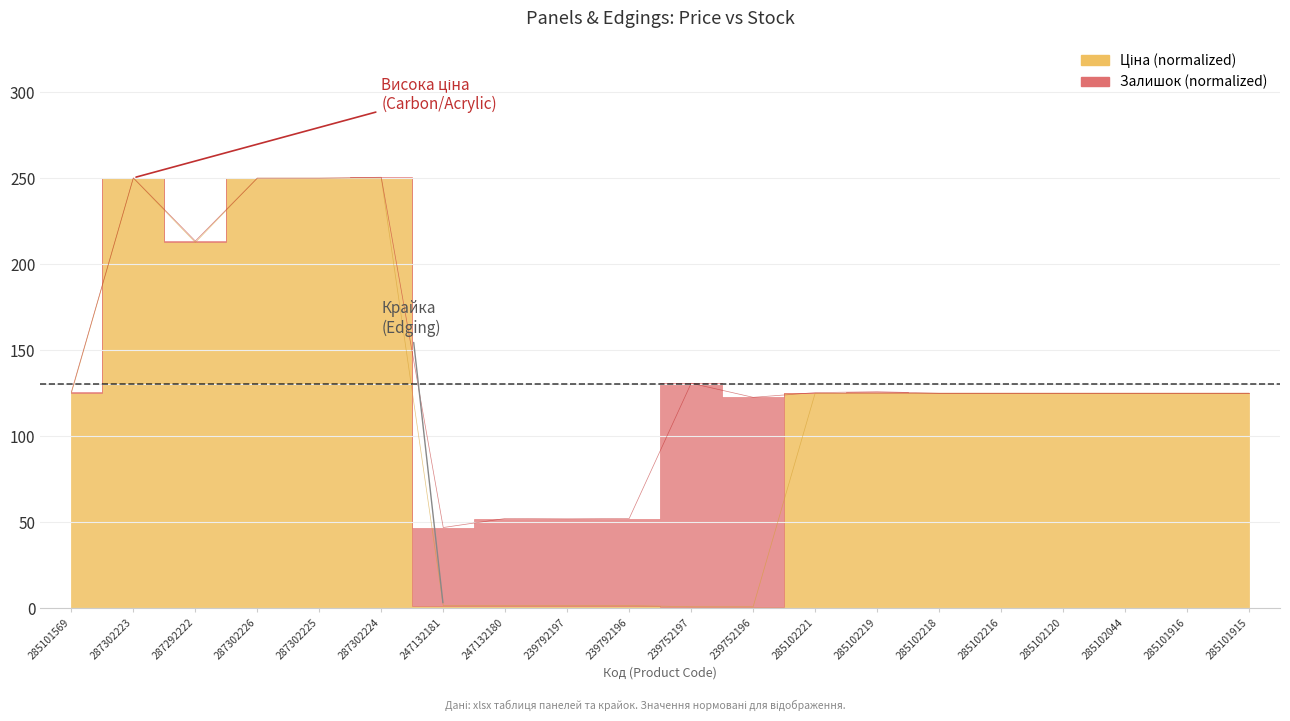

What is the difference between the values at 239792197 and 285101916?

123.5